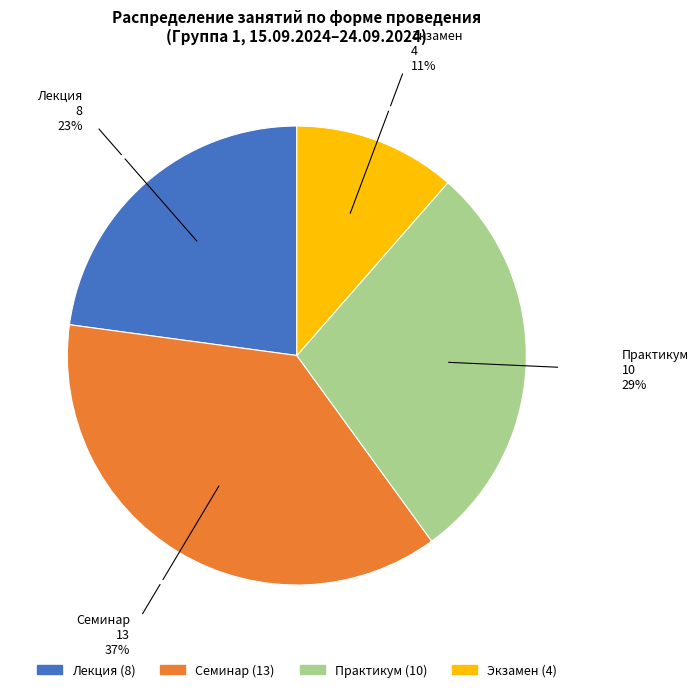

Is there a majority slice in this chart?

No